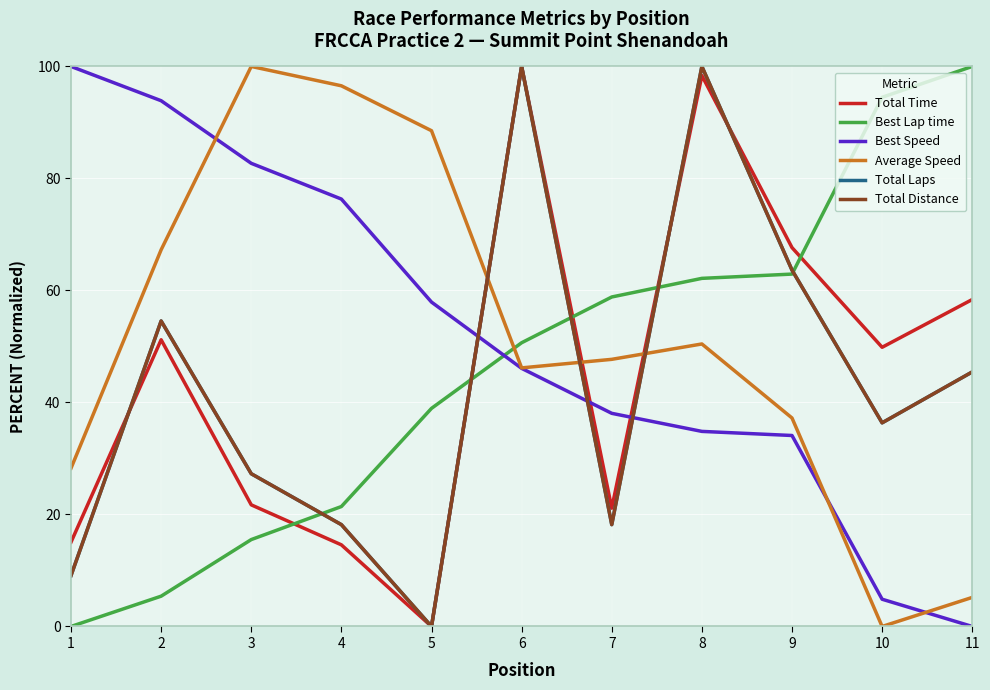

Reading right to left, transcribe all the data shown in this chart.

Total Time: 11=58.4	10=49.9	9=67.7	8=98.4	7=21.1	6=100.0	5=0.0	4=14.6	3=21.7	2=51.2	1=15.1
Best Lap time: 11=100.0	10=94.5	9=62.9	8=62.2	7=58.8	6=50.7	5=38.9	4=21.4	3=15.5	2=5.4	1=0.0
Best Speed: 11=0.0	10=4.9	9=34.1	8=34.8	7=38.1	6=46.1	5=57.9	4=76.3	3=82.7	2=93.9	1=100.0
Average Speed: 11=5.2	10=0.0	9=37.2	8=50.4	7=47.7	6=46.2	5=88.5	4=96.5	3=100.0	2=67.3	1=28.3
Total Laps: 11=45.5	10=36.4	9=63.6	8=100.0	7=18.2	6=100.0	5=0.0	4=18.2	3=27.3	2=54.5	1=9.1
Total Distance: 11=45.5	10=36.4	9=63.6	8=100.0	7=18.2	6=100.0	5=0.0	4=18.2	3=27.3	2=54.5	1=9.1